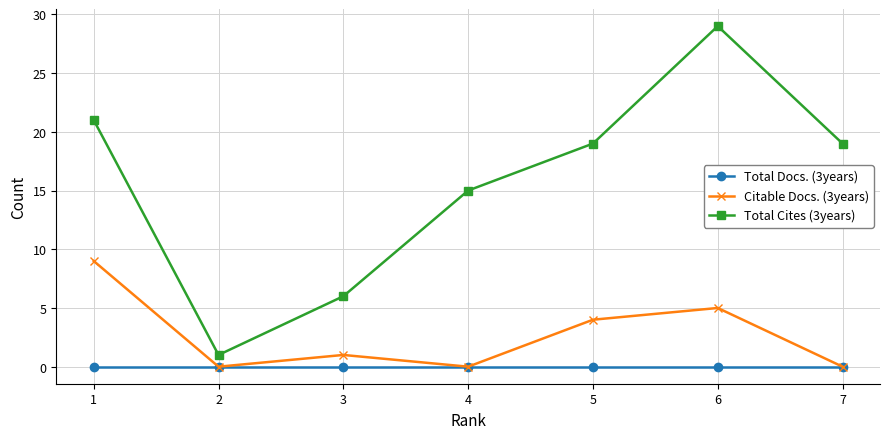

Between 6 and 7, which series saw the biggest shift?

Total Cites (3years)